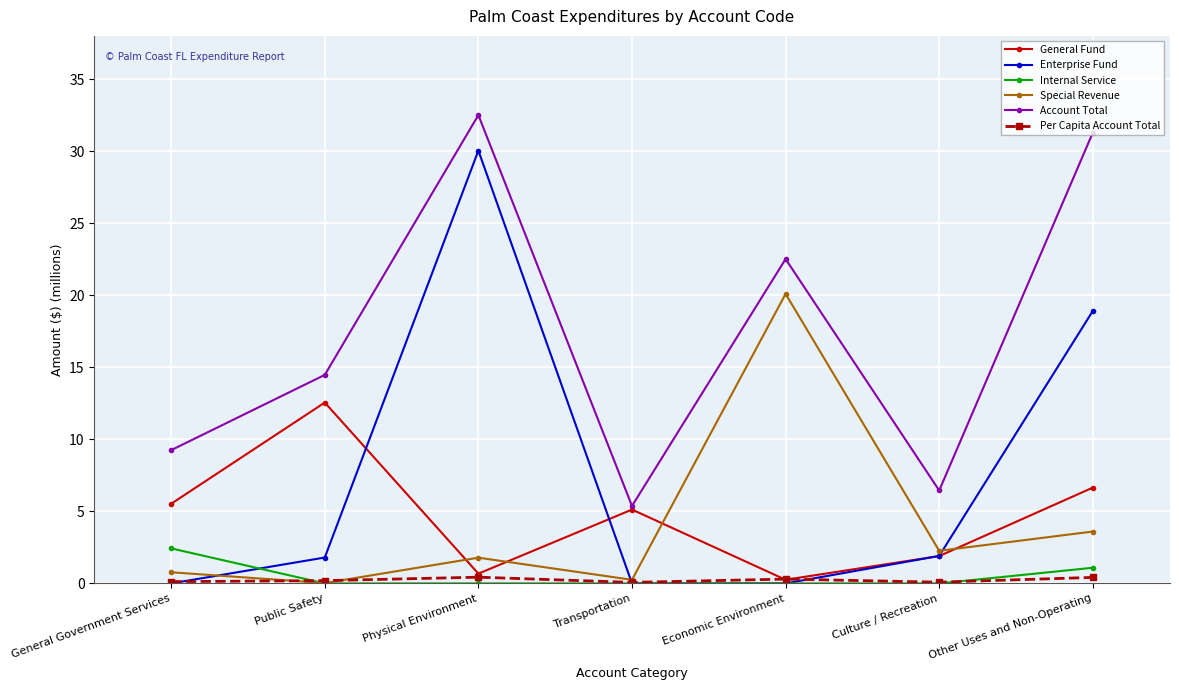

Which series has the widest spread of values?

Enterprise Fund